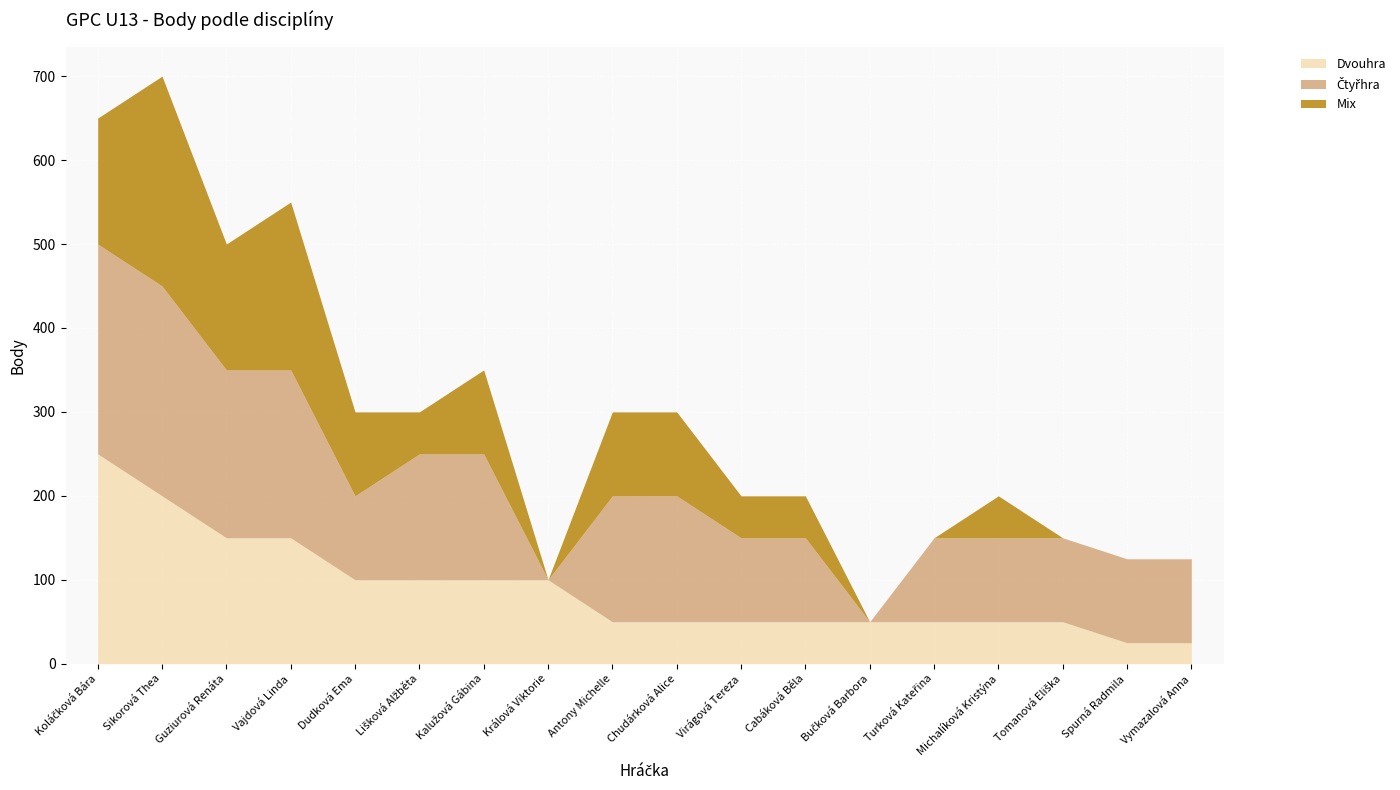

True or false: Mix and Čtyřhra cross at least once.

False